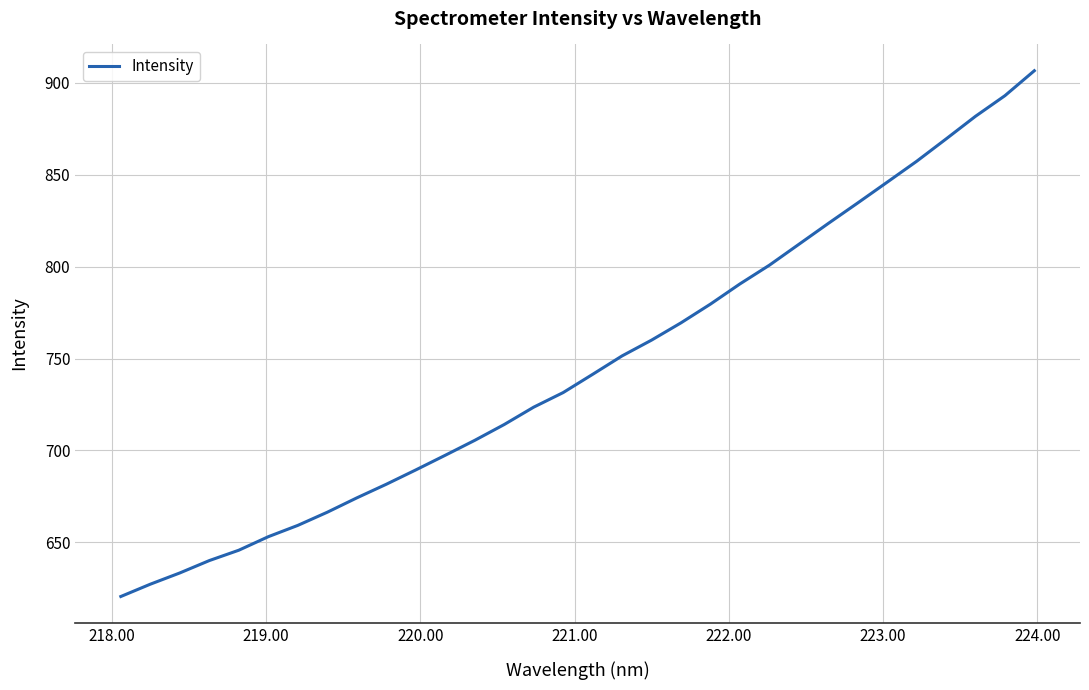

What is the maximum value shown in the chart?

906.6